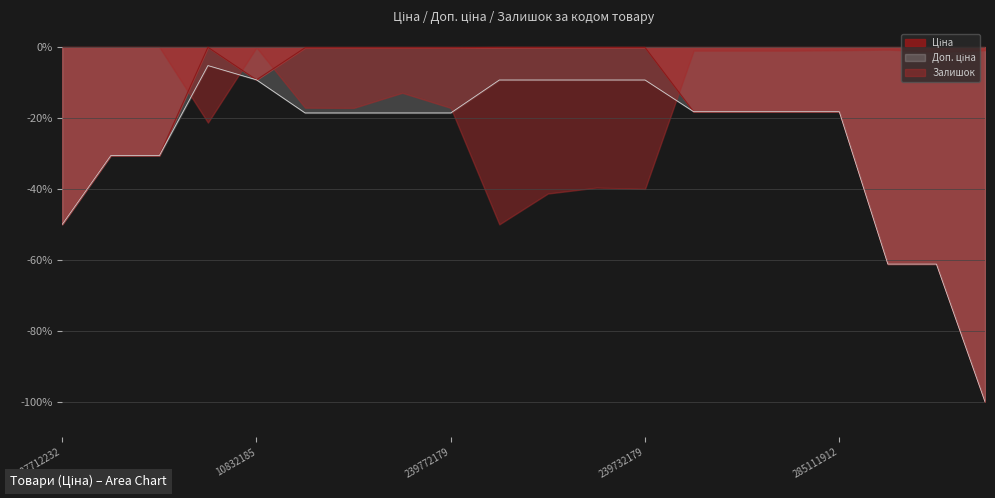

Where does the Ціна series first go above -9?

283972211